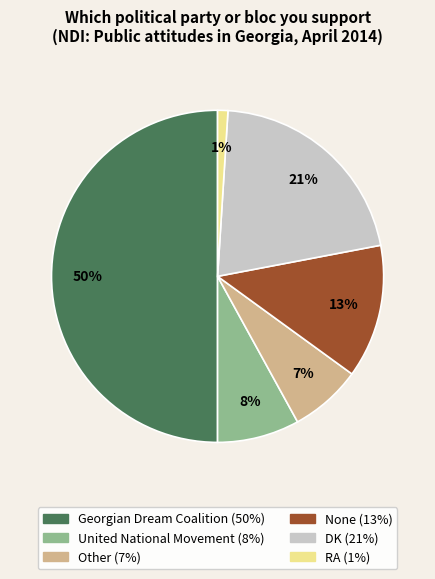

Between RA and DK, which is larger?

DK